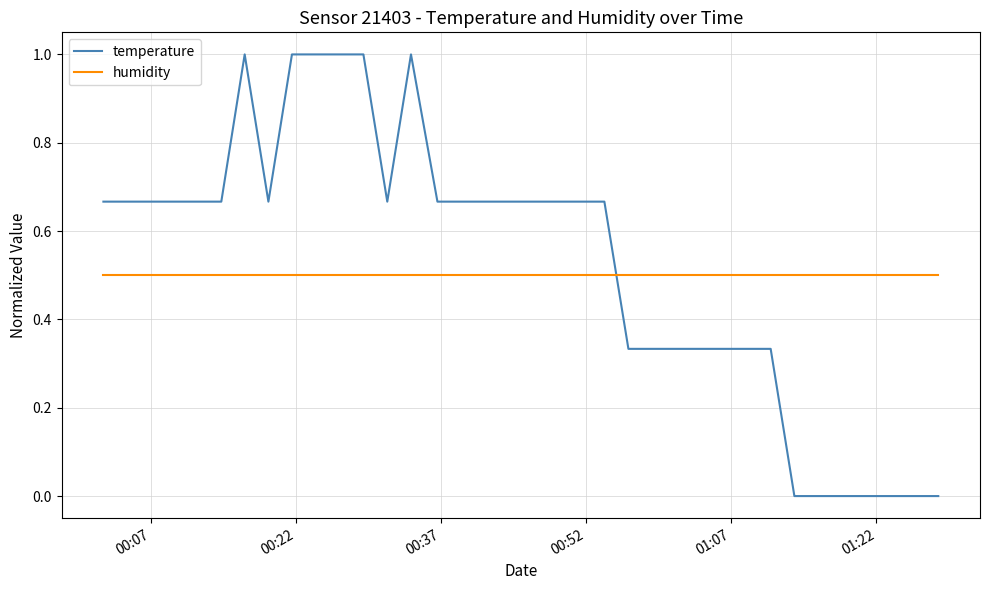

What are all the series names shown in the legend?

temperature, humidity